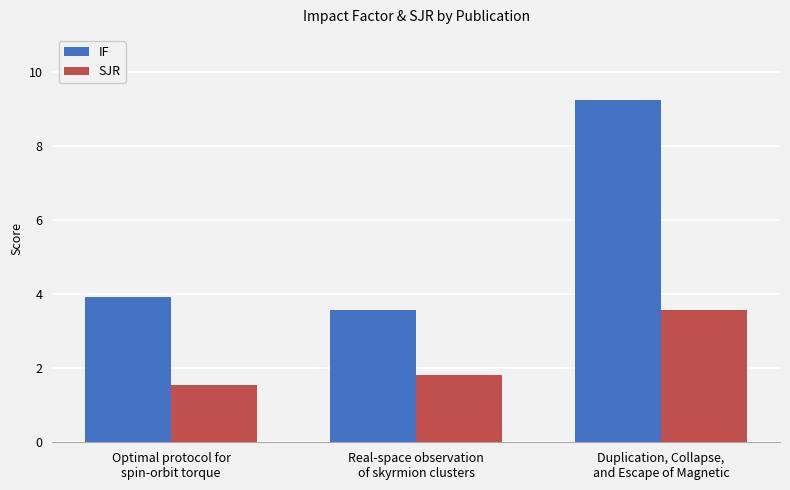

At which label does SJR reach its minimum?

Optimal protocol for
spin-orbit torque